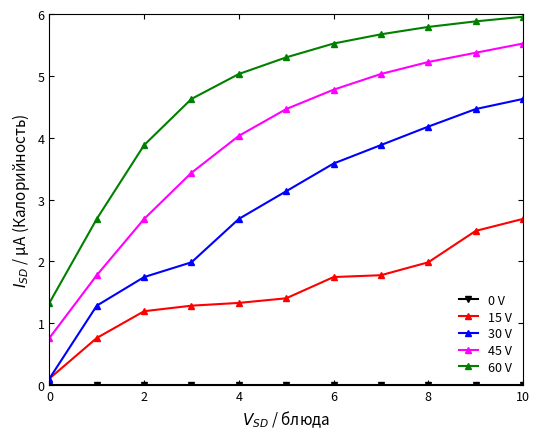

True or false: 45 V and 15 V intersect in this chart.

False